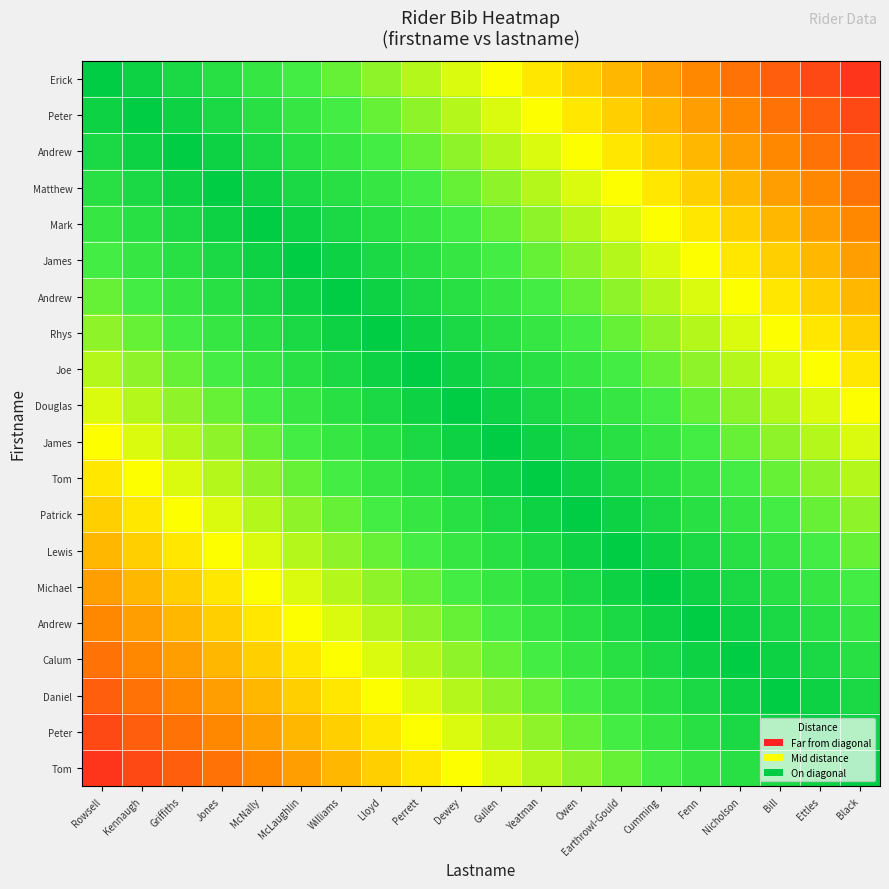

What is the difference between the highest and lowest values at Earthrowl-Gould?

0.7